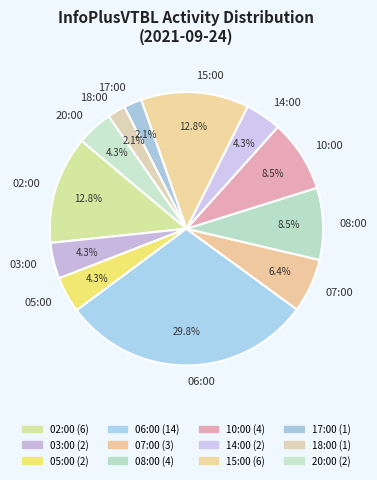

To the nearest percent, what is the difference between the largest and smallest slice percentages?

28%